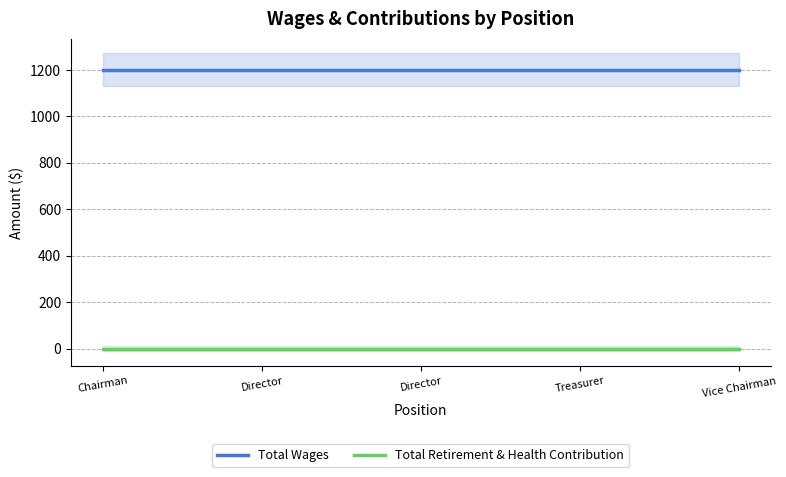

True or false: Total Wages and Total Retirement & Health Contribution cross at least once.

False